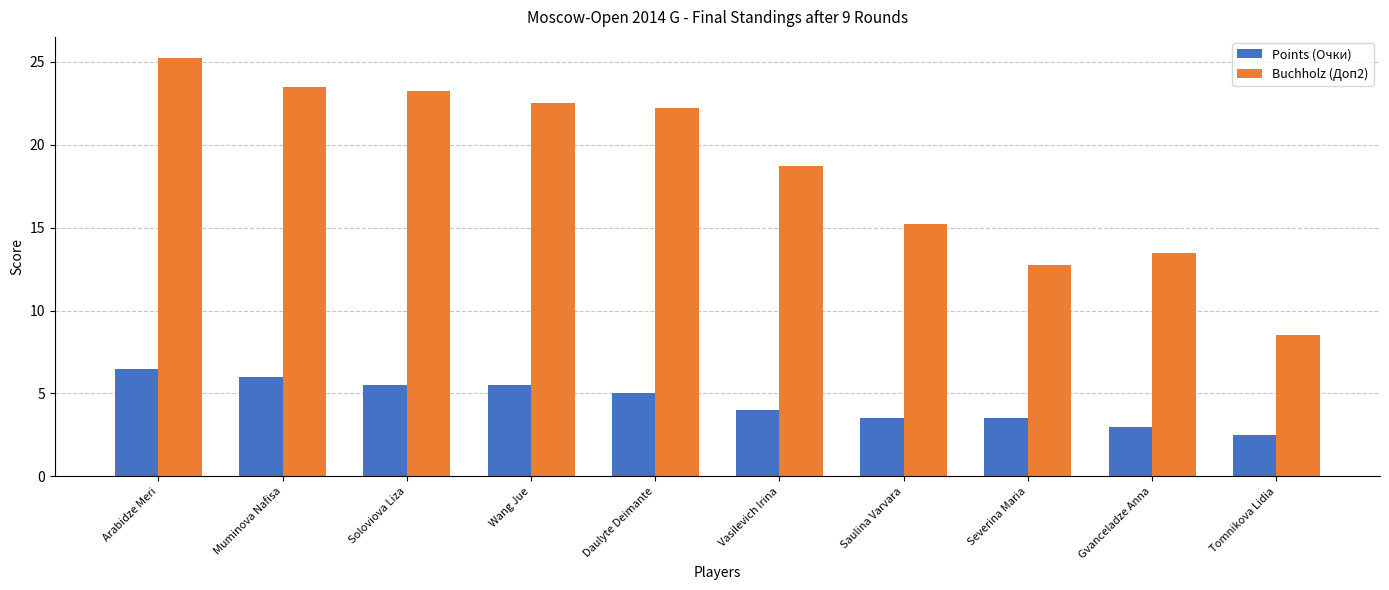

How many data points does each series have?

10